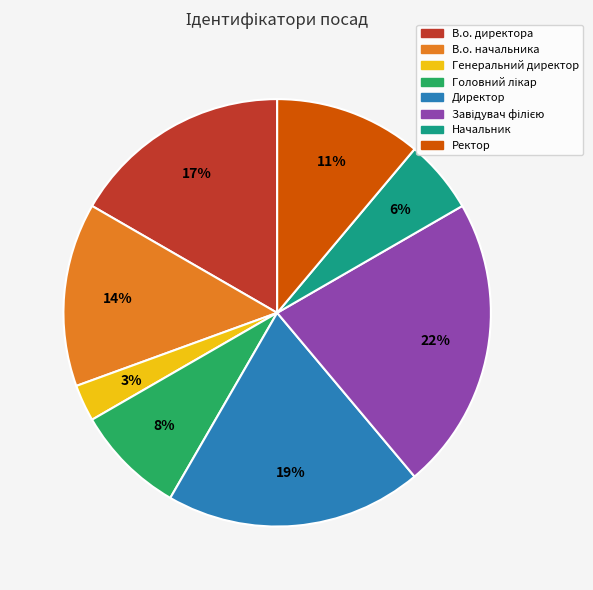

What percentage is the Директор slice, to the nearest percent?

19%